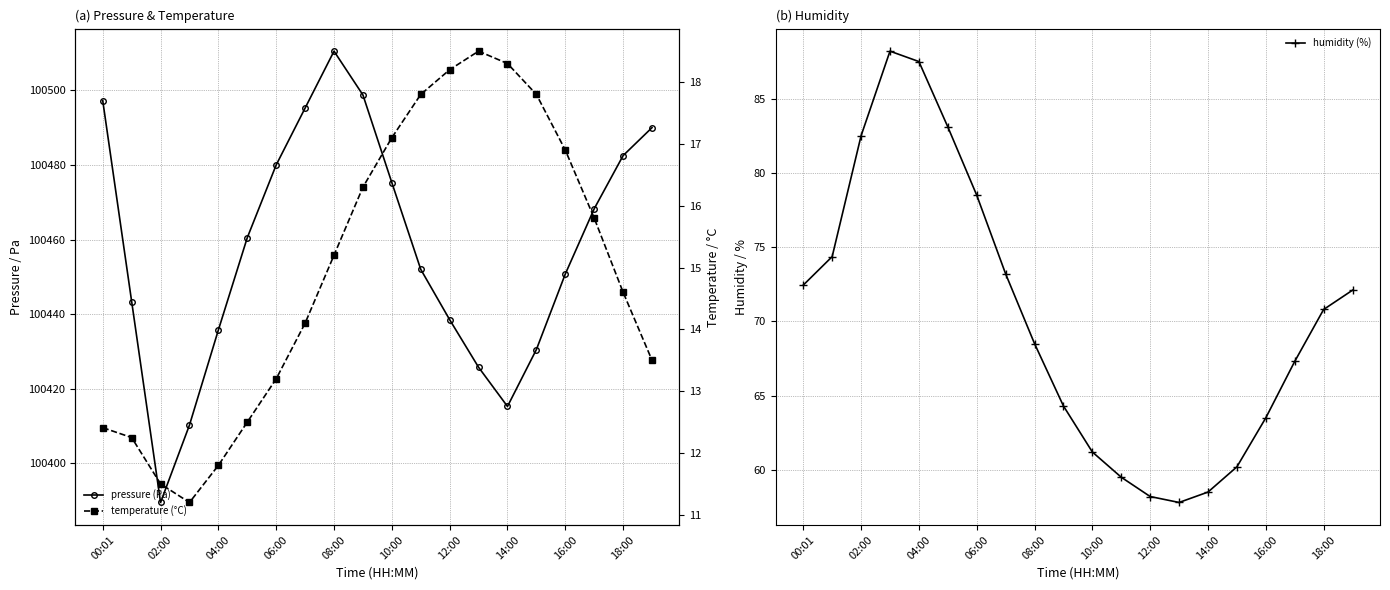

How many interior local peaks does the humidity (%) series have?

1